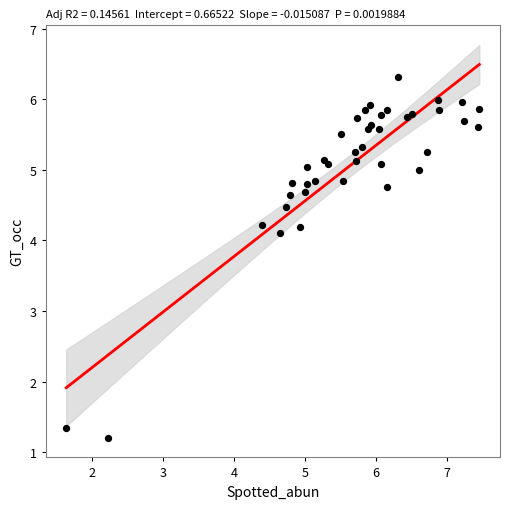

What Y value in the scatter plot is closest to 3?

4.1